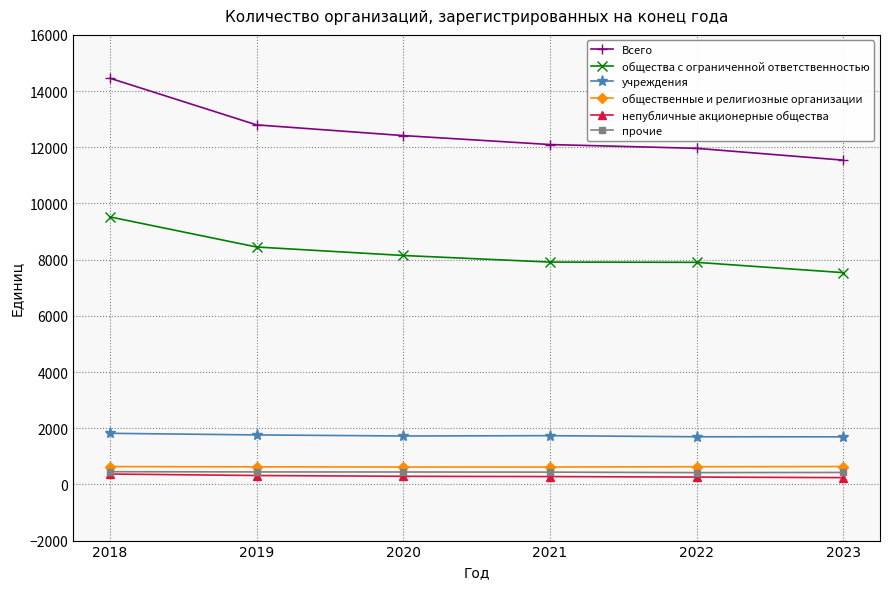

Does the chart display data point markers on the line(s)?

Yes